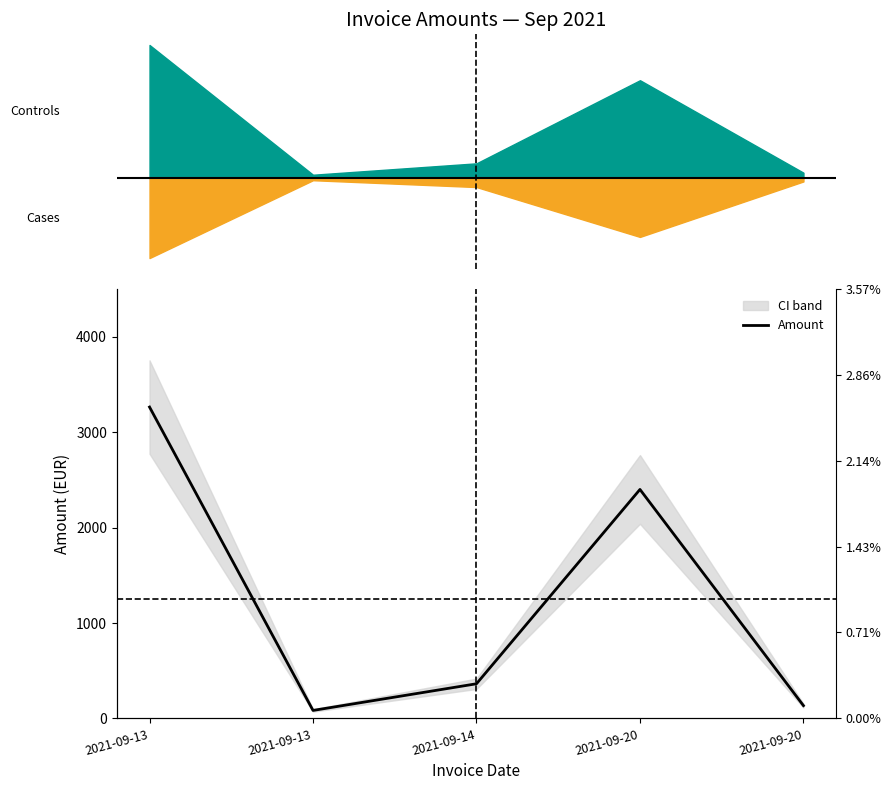

How many interior local peaks (higher than both neighbors) does the data have?

1